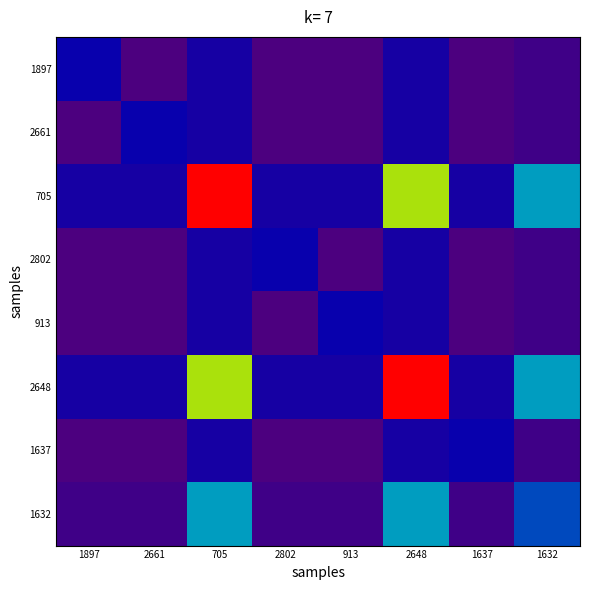

How many distinct data groups are displayed?

8